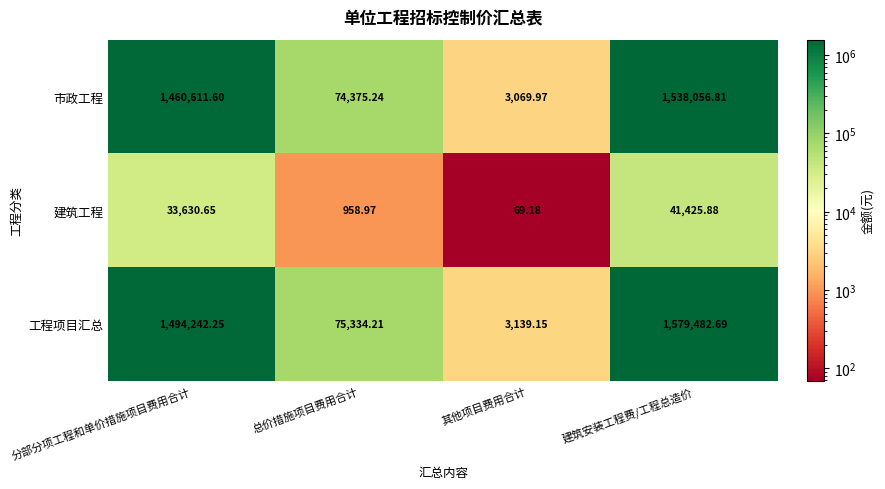

Where does the 工程项目汇总 series first go above 1494242?

分部分项工程和单价措施项目费用合计